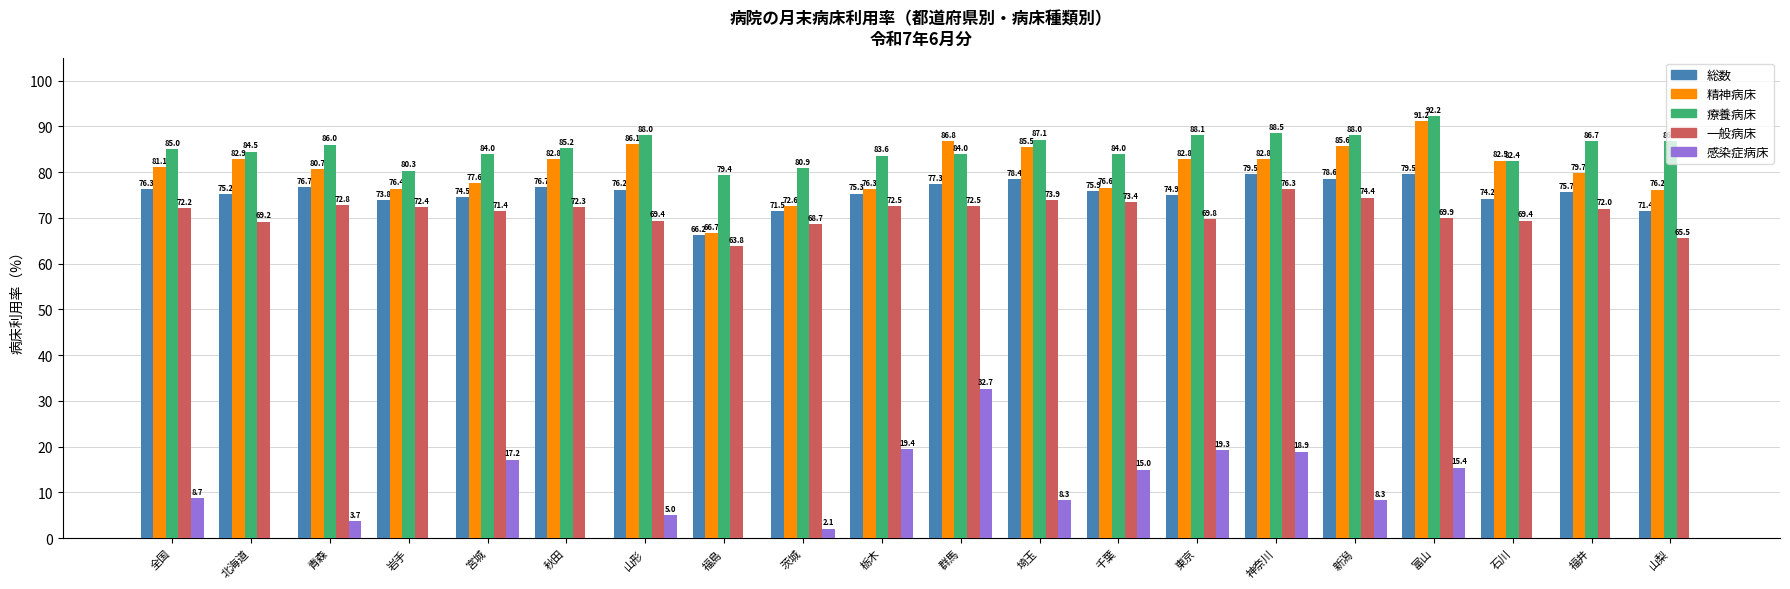

Where does the 感染症病床 series first go above 8?

全国